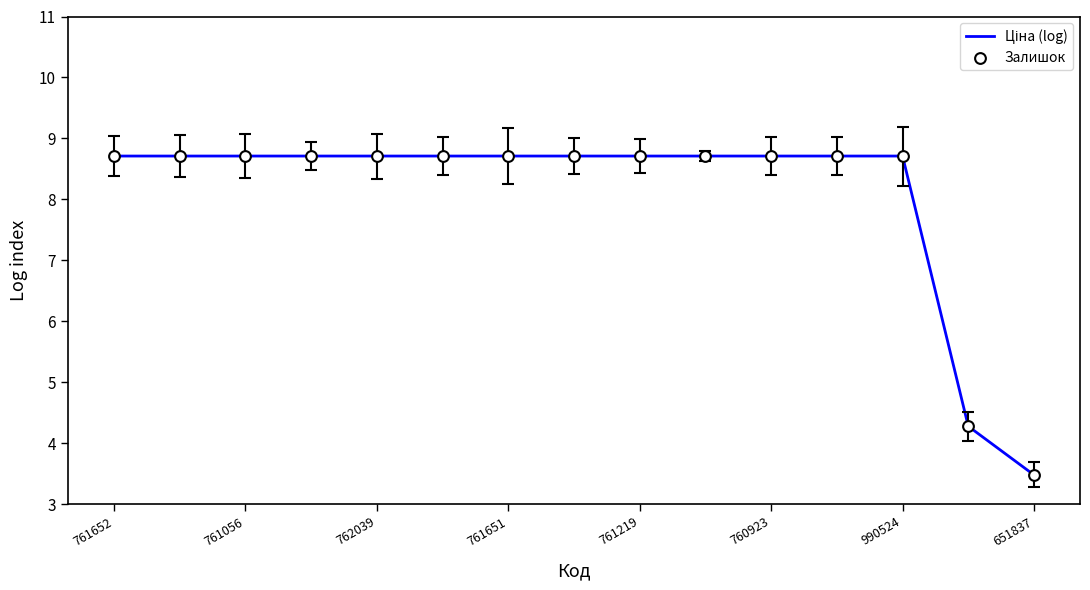

What is the smallest value displayed?

3.5